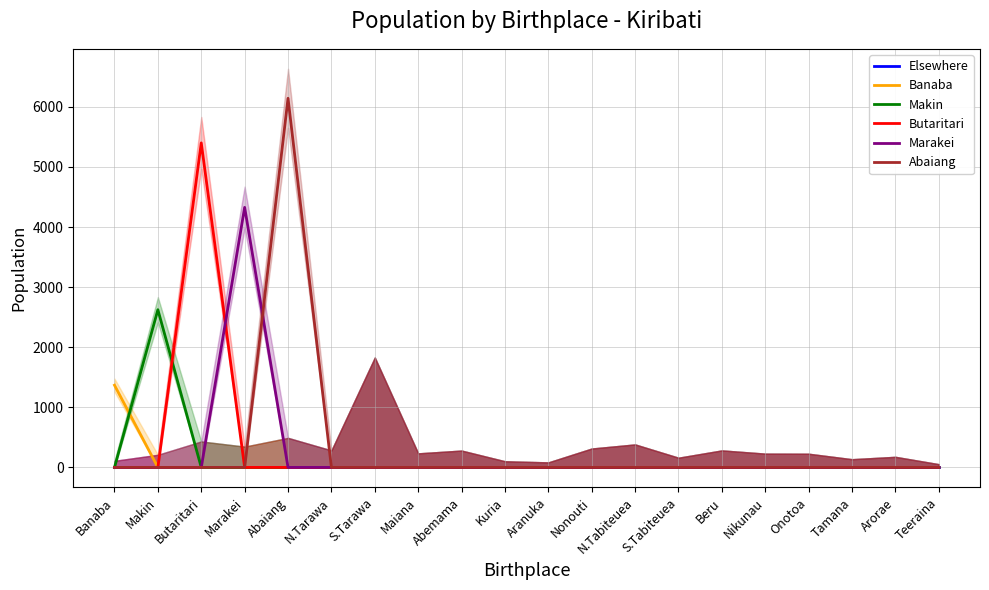

Which series has the largest total across all categories?

Abaiang